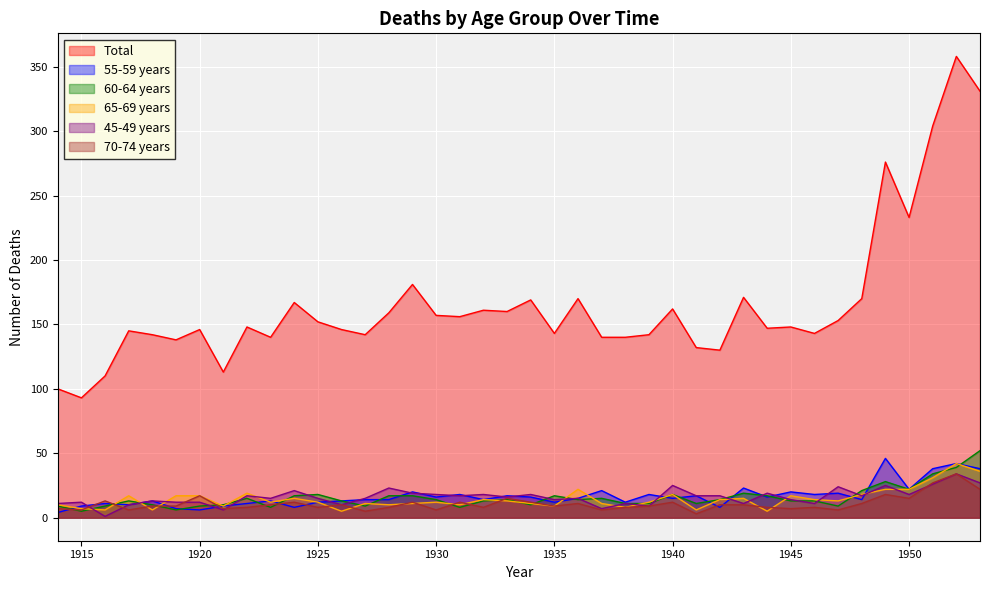

True or false: 60-64 years and Total intersect in this chart.

False